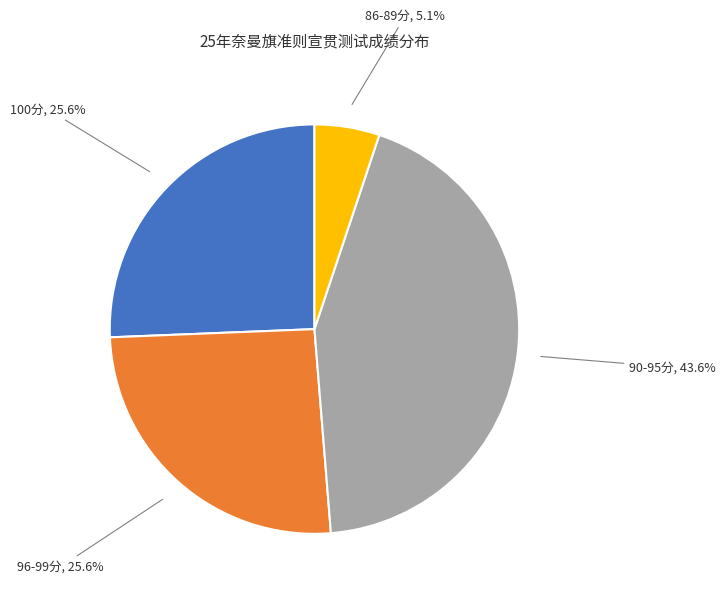

Is there a majority slice in this chart?

No